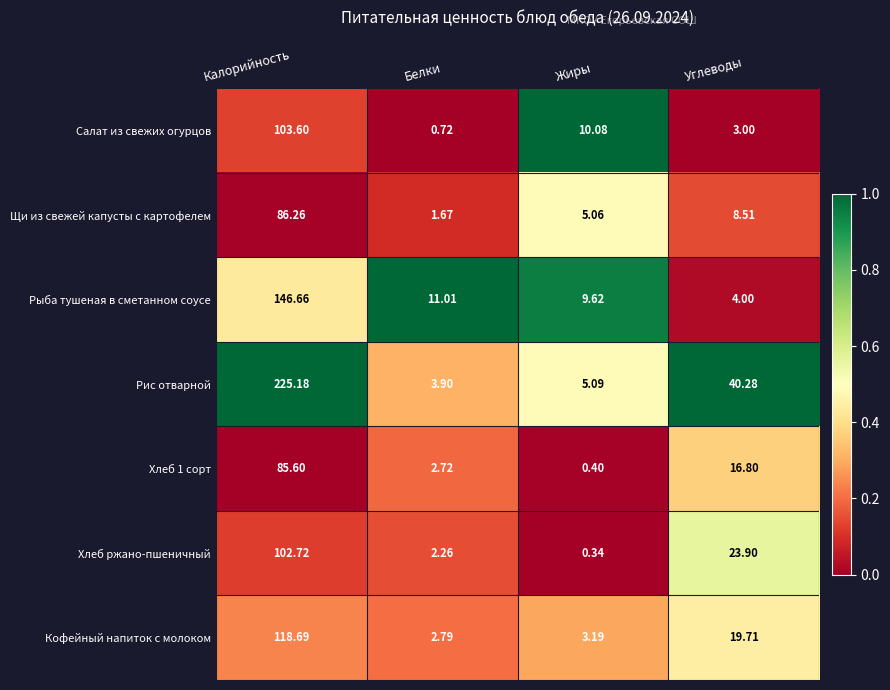

Which series has the largest total across all categories?

Рис отварной